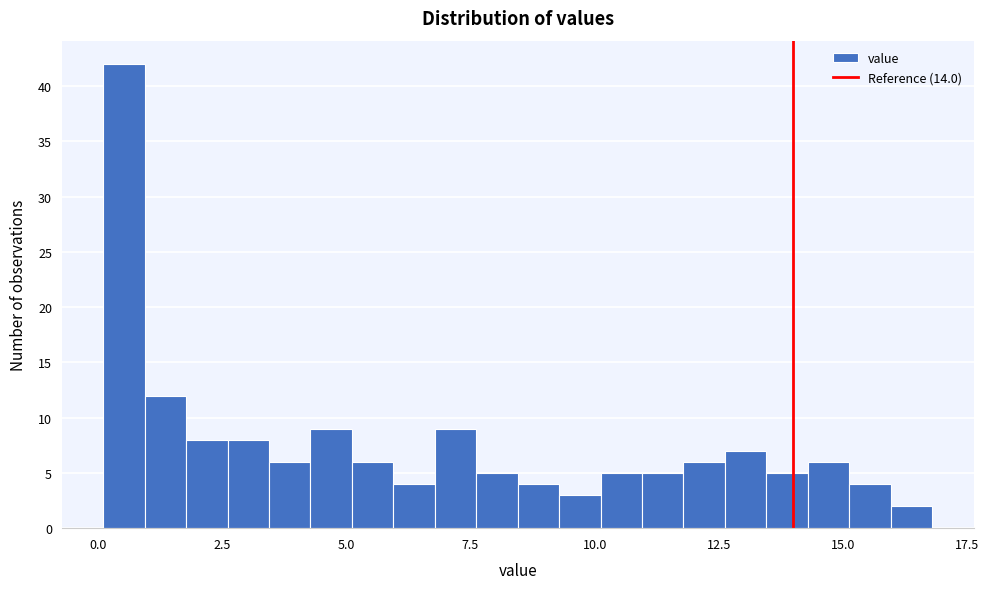

Read against the x-axis, roughly where is the centre of the tallest bar?

0.5